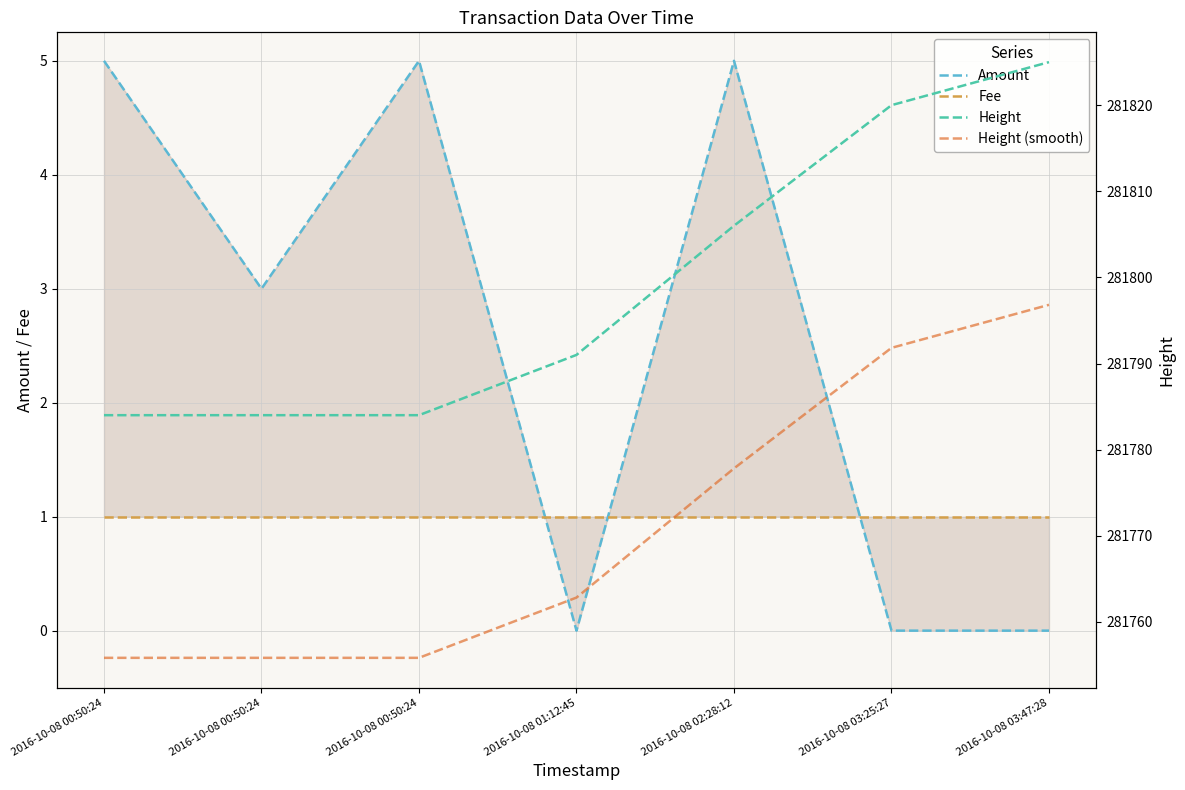

Reading right to left, transcribe all the data shown in this chart.

Amount: 2016-10-08 03:47:28=0.0	2016-10-08 03:25:27=0.0	2016-10-08 02:28:12=5.0	2016-10-08 01:12:45=0.0	2016-10-08 00:50:24=5.0	2016-10-08 00:50:24=3.0	2016-10-08 00:50:24=5.0
Fee: 2016-10-08 03:47:28=1.0	2016-10-08 03:25:27=1.0	2016-10-08 02:28:12=1.0	2016-10-08 01:12:45=1.0	2016-10-08 00:50:24=1.0	2016-10-08 00:50:24=1.0	2016-10-08 00:50:24=1.0
Height: 2016-10-08 03:47:28=281825.0	2016-10-08 03:25:27=281820.0	2016-10-08 02:28:12=281806.0	2016-10-08 01:12:45=281791.0	2016-10-08 00:50:24=281784.0	2016-10-08 00:50:24=281784.0	2016-10-08 00:50:24=281784.0
Height (smooth): 2016-10-08 03:47:28=281796.8	2016-10-08 03:25:27=281791.8	2016-10-08 02:28:12=281777.8	2016-10-08 01:12:45=281762.8	2016-10-08 00:50:24=281755.8	2016-10-08 00:50:24=281755.8	2016-10-08 00:50:24=281755.8